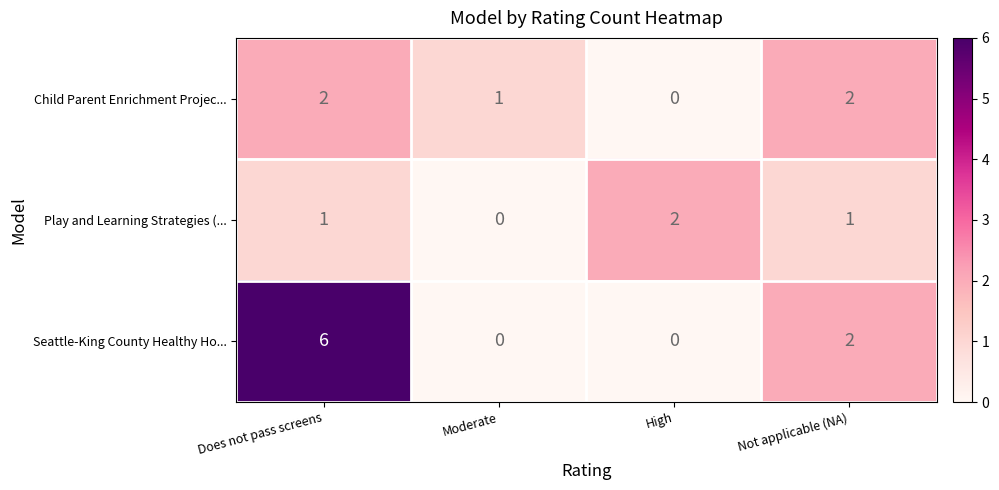

Which series changed the most between Does not pass screens and Not applicable (NA)?

Seattle-King County Healthy Ho...